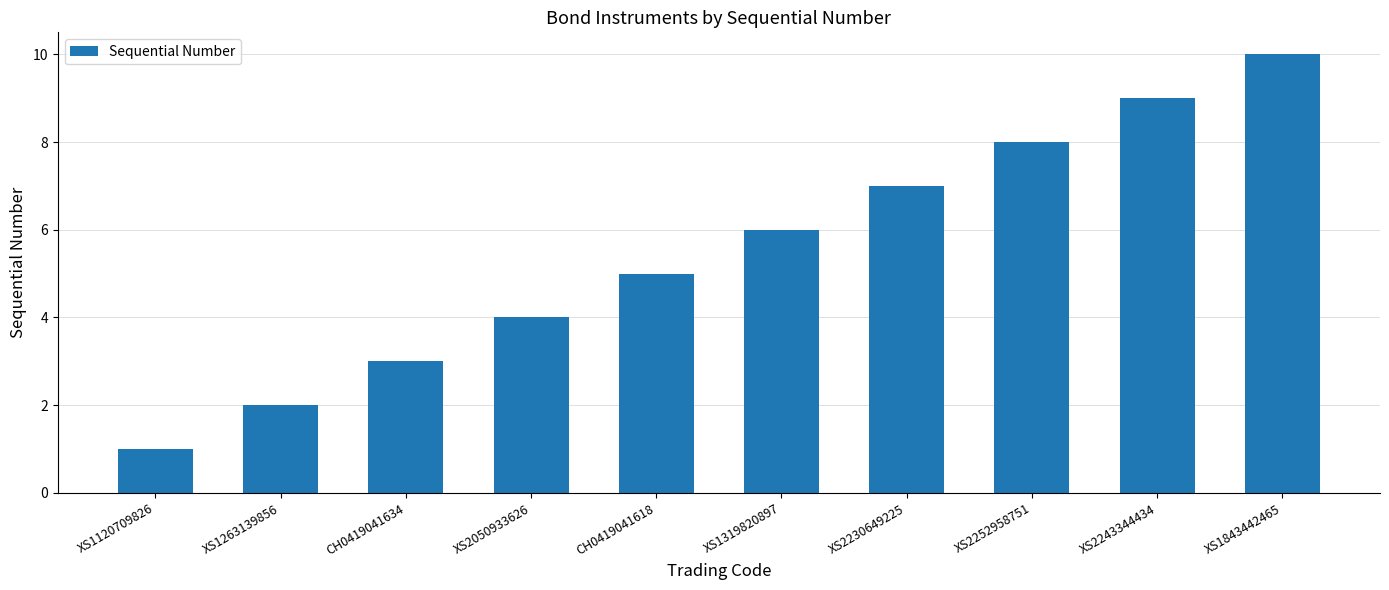

What is the label of the 10th bar from the right?

XS1120709826